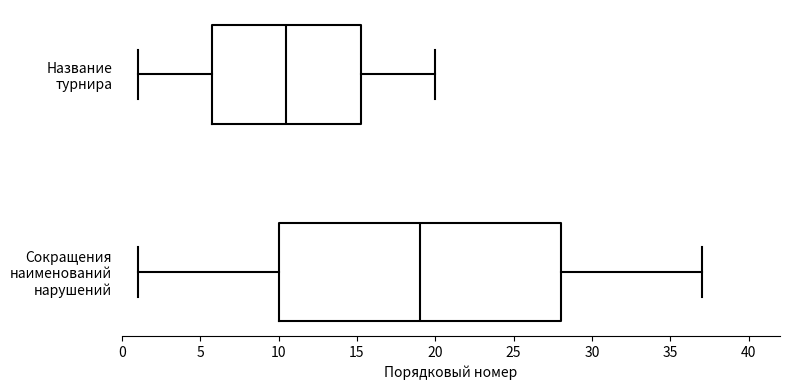

Reading bottom to top, transcribe this box plot: for each box, give where its median line is, the range the box spans, and where its two whiskers end, as read against the x-axis. The values are not printed on the chart, so give them approximately, as read against the axis.

Сокращения наименований нарушений: median 19.0, box 10.0 to 28.0, whiskers 1.0 to 37.0
Название турнира: median 10.5, box 6.0 to 15.5, whiskers 1.0 to 20.0